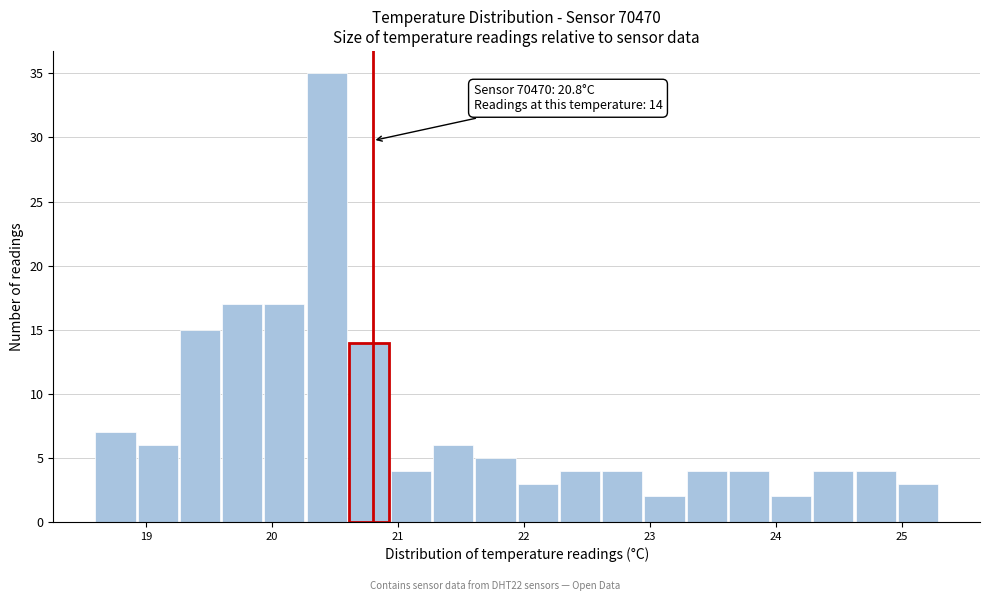

Read against the x-axis, roughly where is the centre of the tallest bar?

20.4